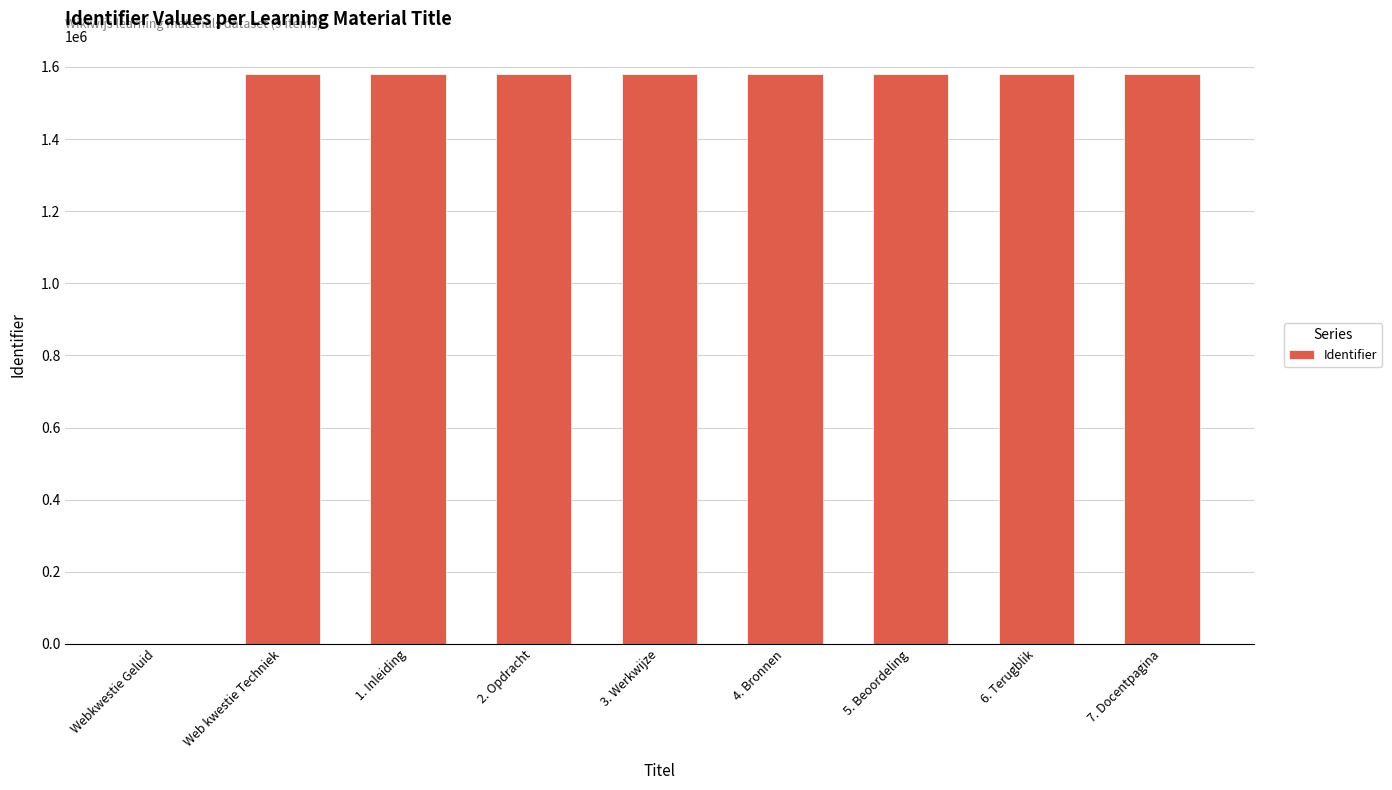

True or false: the data shows 2627655 at Web kwestie Techniek.

False